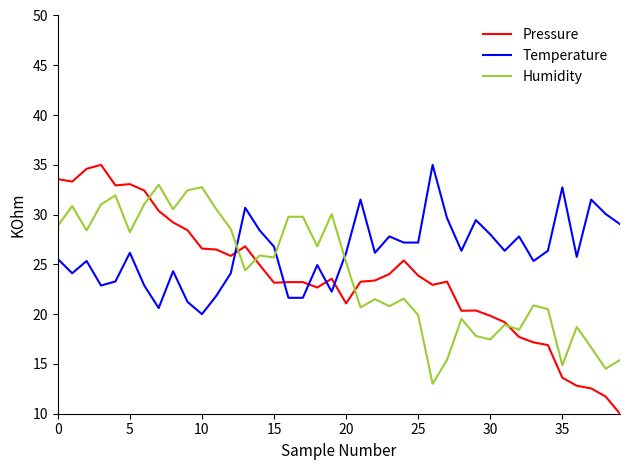

How many times do Humidity and Temperature cross each other?

3